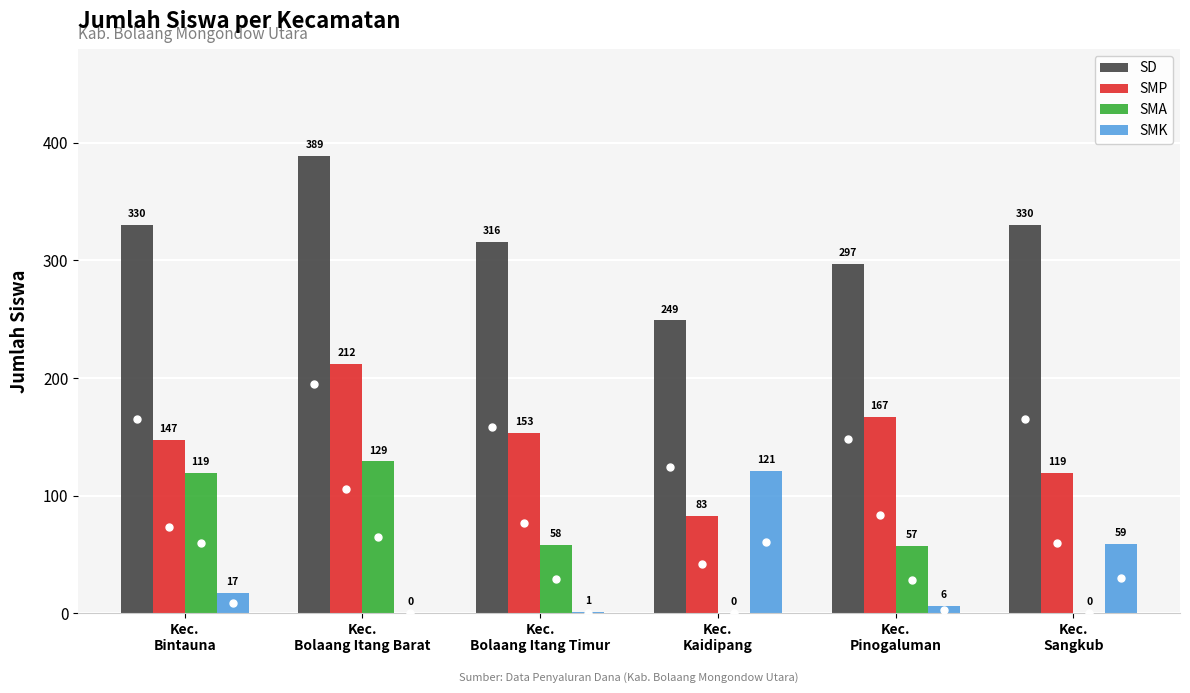

Which category has the lowest value across all series?

Kec. Kaidipang